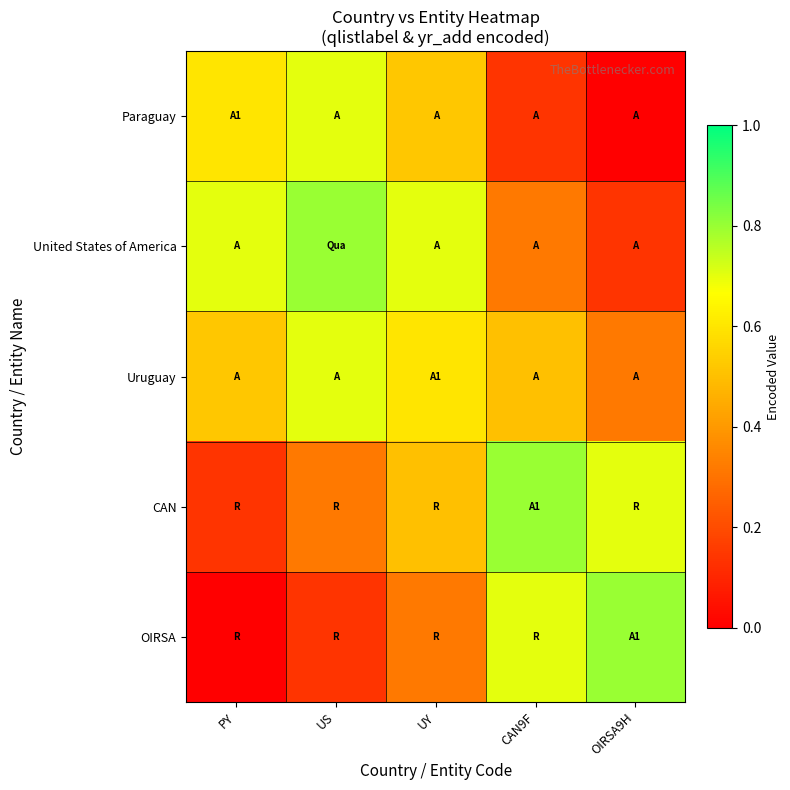

Reading right to left, transcribe all the data shown in this chart.

Paraguay: OIRSA9H=0.0	CAN9F=0.1	UY=0.5	US=0.7	PY=0.6
United States of America: OIRSA9H=0.1	CAN9F=0.3	UY=0.7	US=0.8	PY=0.7
Uruguay: OIRSA9H=0.3	CAN9F=0.5	UY=0.6	US=0.7	PY=0.5
CAN: OIRSA9H=0.7	CAN9F=0.8	UY=0.5	US=0.3	PY=0.1
OIRSA: OIRSA9H=0.8	CAN9F=0.7	UY=0.3	US=0.1	PY=0.0